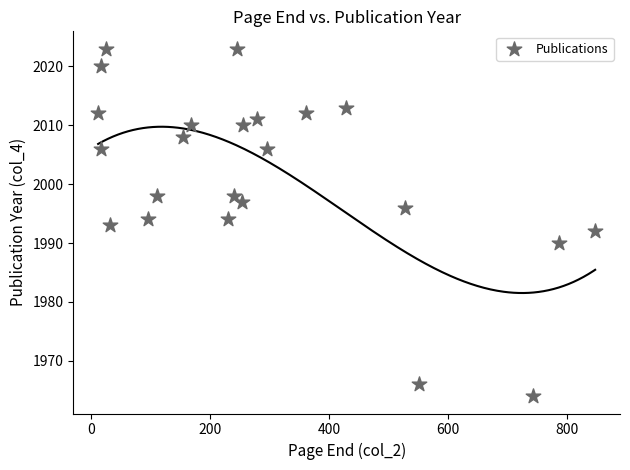

What is the range of Y values (max minus min)?

59